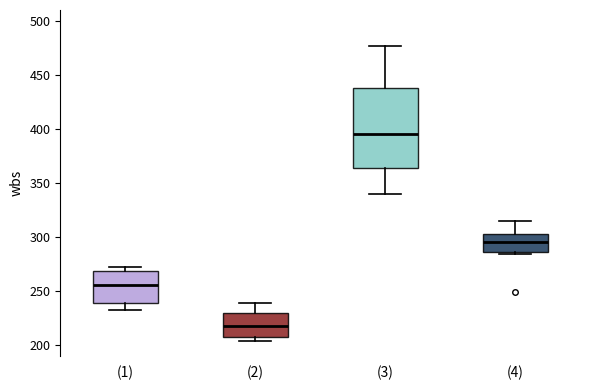

Where is the lower edge of the box for (4) on the y-axis? The values are not printed on the chart, so give them approximately, as read against the axis.

285